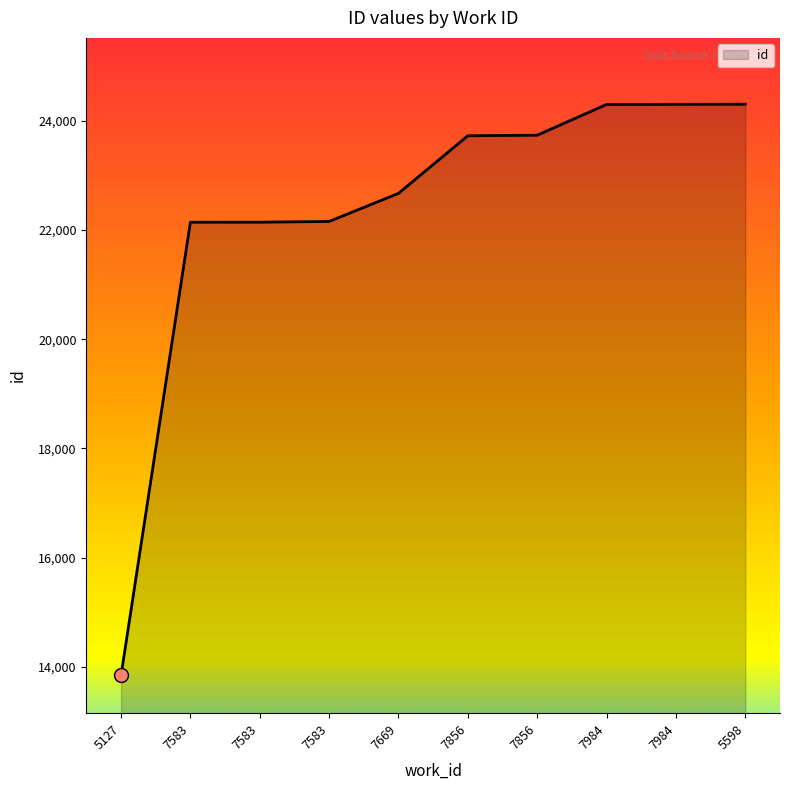

Which label corresponds to the smallest value in the chart?

5127